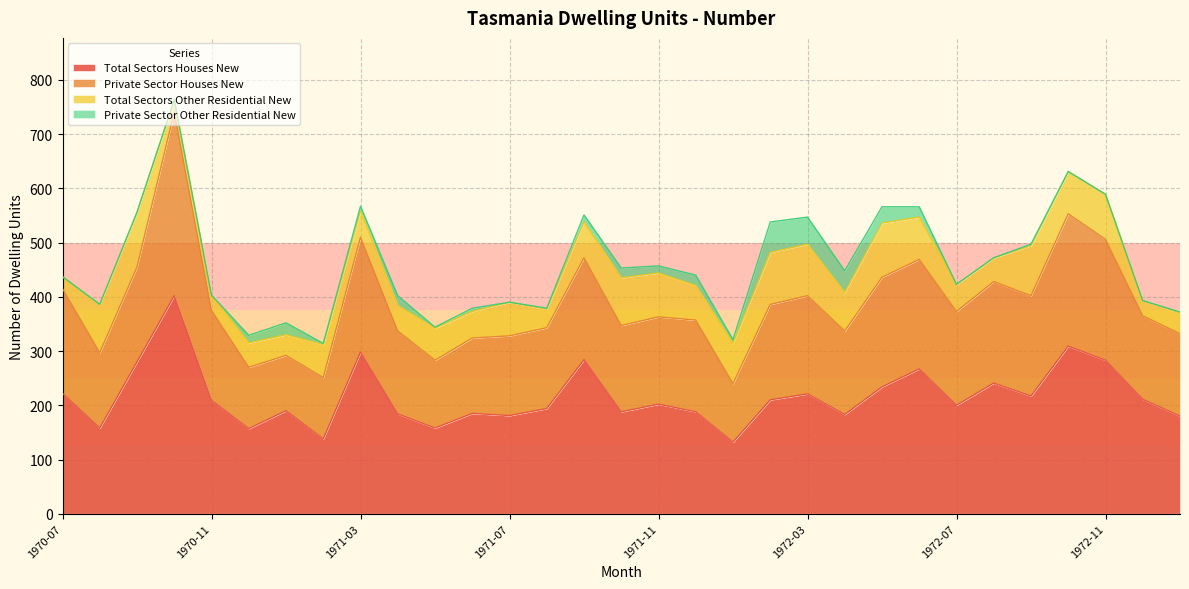

True or false: Total Sectors Houses New has a value of 202 at 1971-11.

True